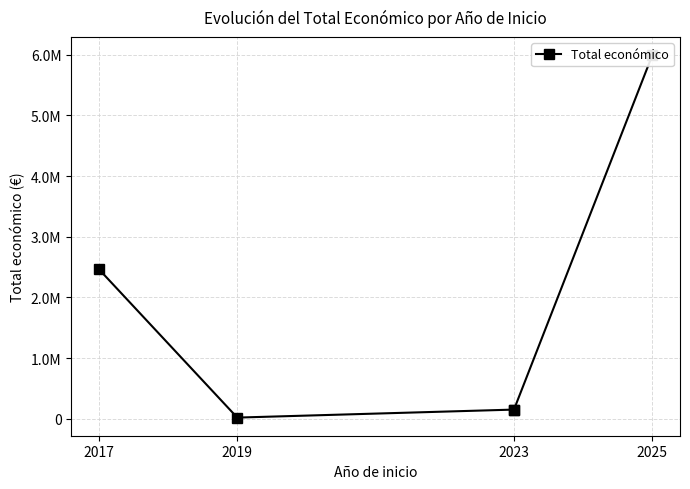

What is the maximum value shown in the chart?

5995825.0